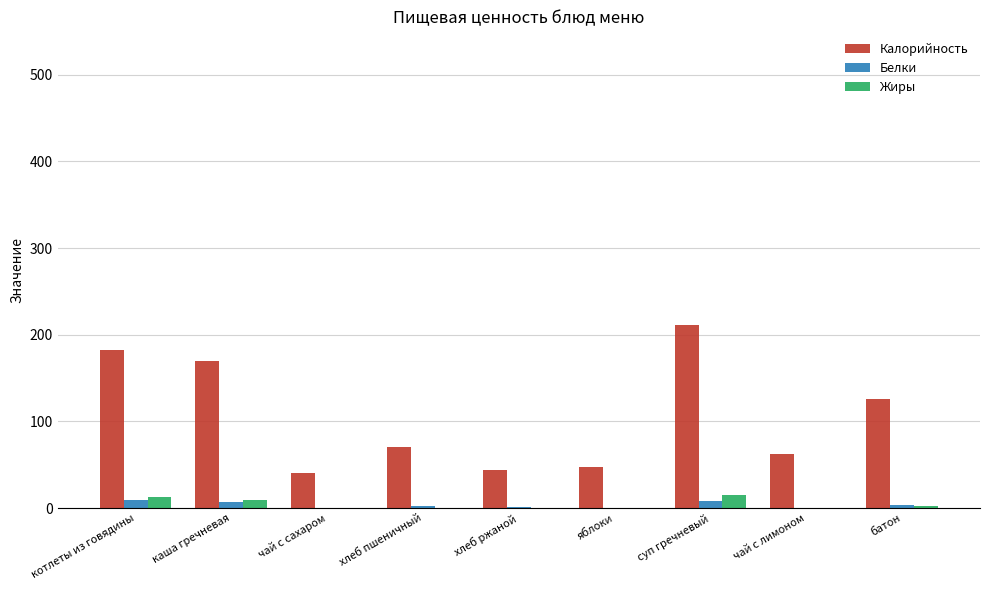

Is the value of Калорийность at батон greater than the value of Жиры at чай с лимоном?

Yes